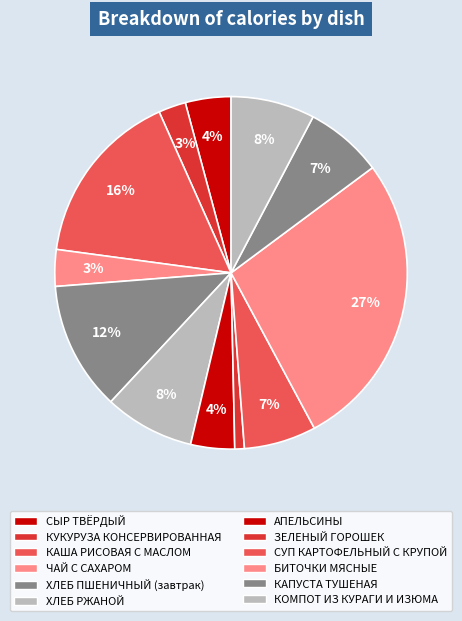

How many slices are in this pie chart?

12